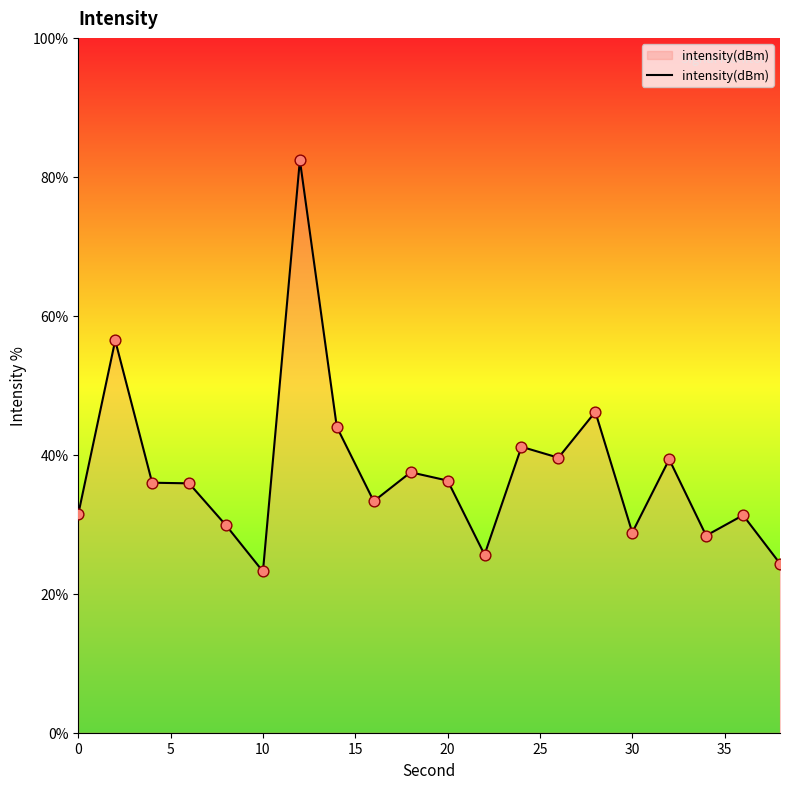

What is the smallest value displayed?

23.2